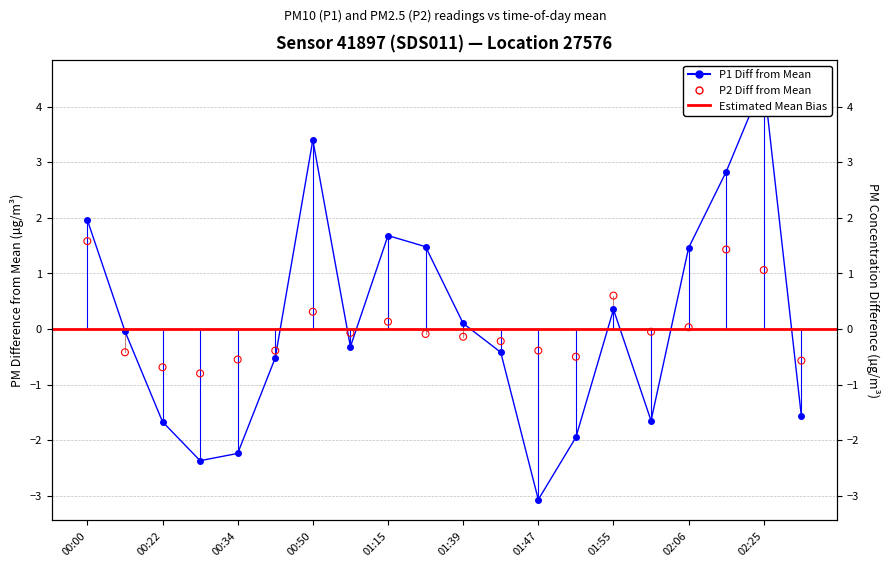

Which series contains the highest Y value?

P1